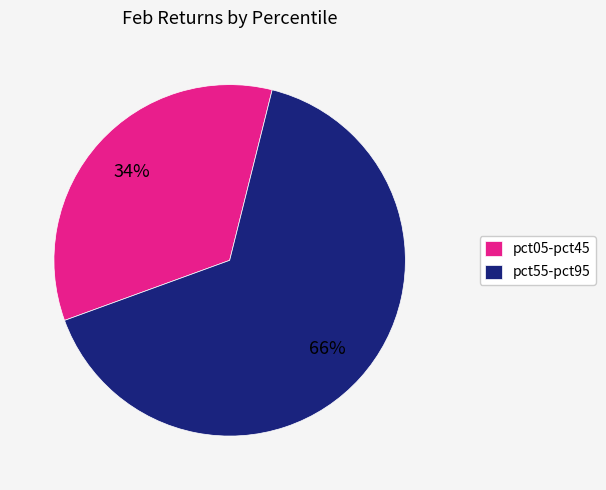

To the nearest percent, what percentage of the pie is pct55-pct95?

66%